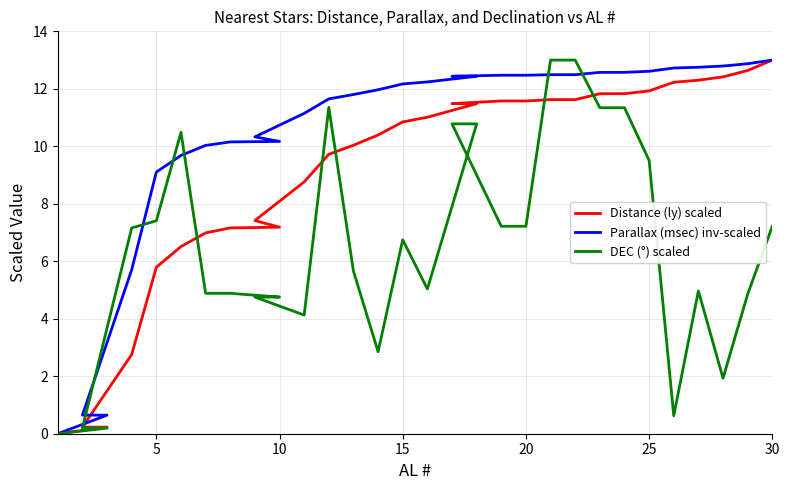

Which series has the widest spread of values?

Distance (ly) scaled